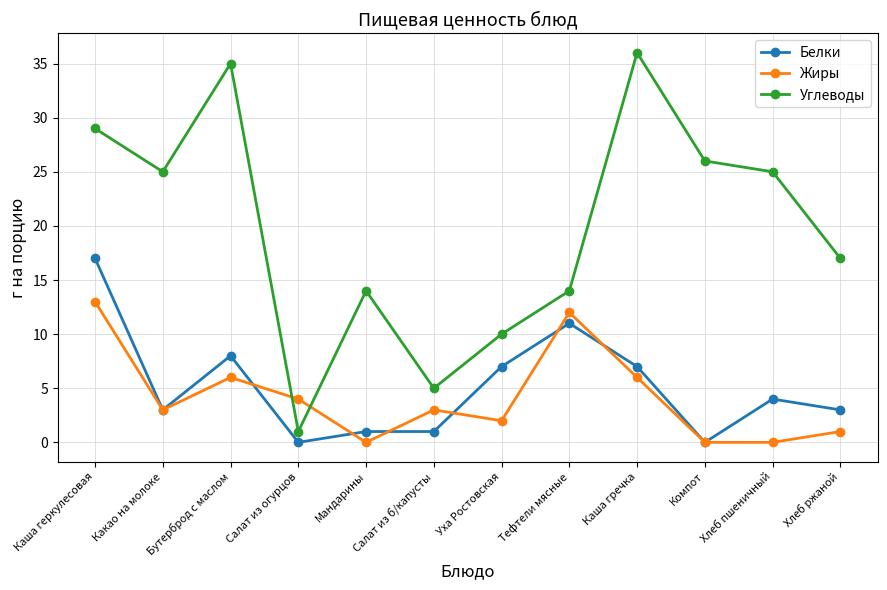

What is the label of the 9th point from the right?

Салат из огурцов